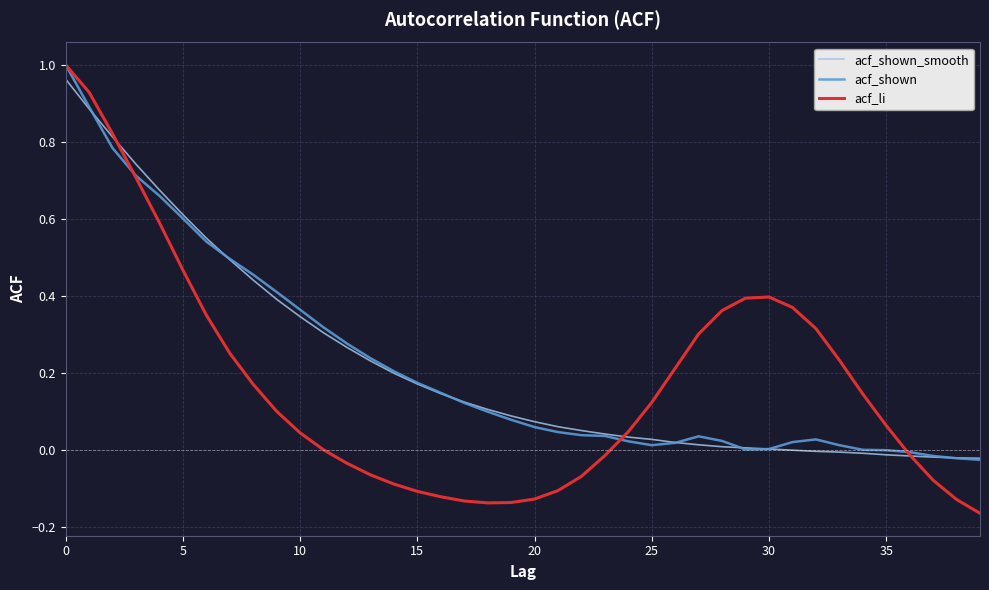

Which series has the largest range (max minus min)?

acf_li